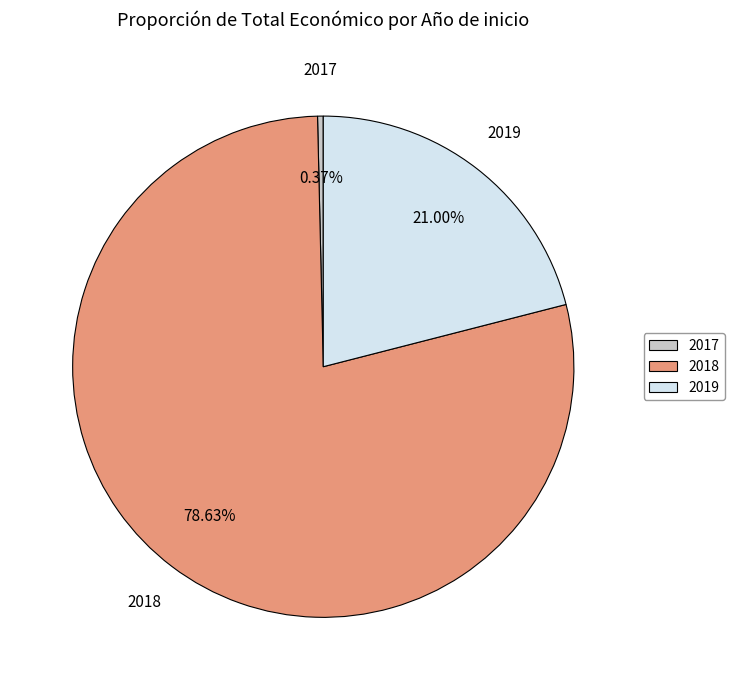

How many segments does this pie chart have?

3